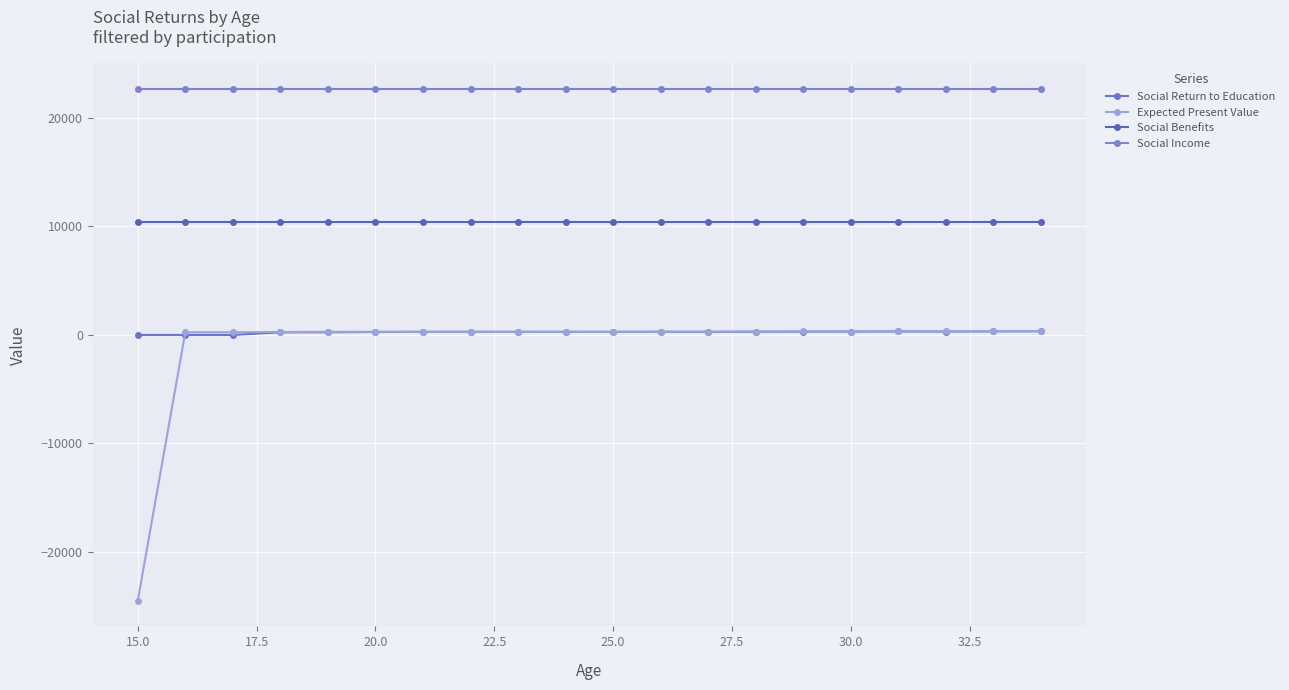

After their last crossing, which series has the higher values: Social Return to Education or Expected Present Value?

Expected Present Value